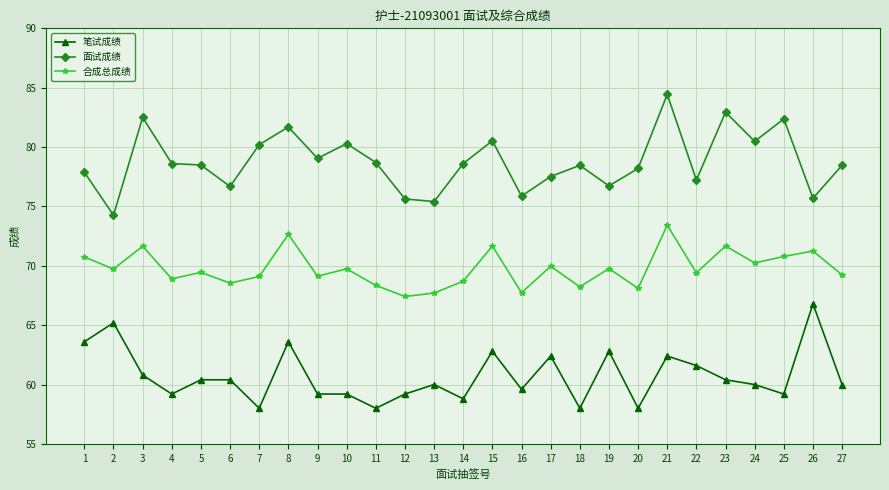

What is the difference between the maximum and minimum values in the 面试成绩 series?

10.2